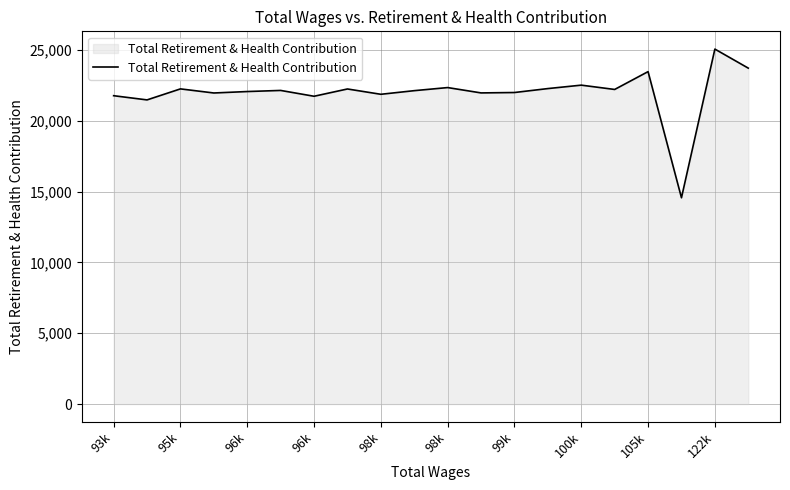

What is the difference between the maximum and minimum values?

10492